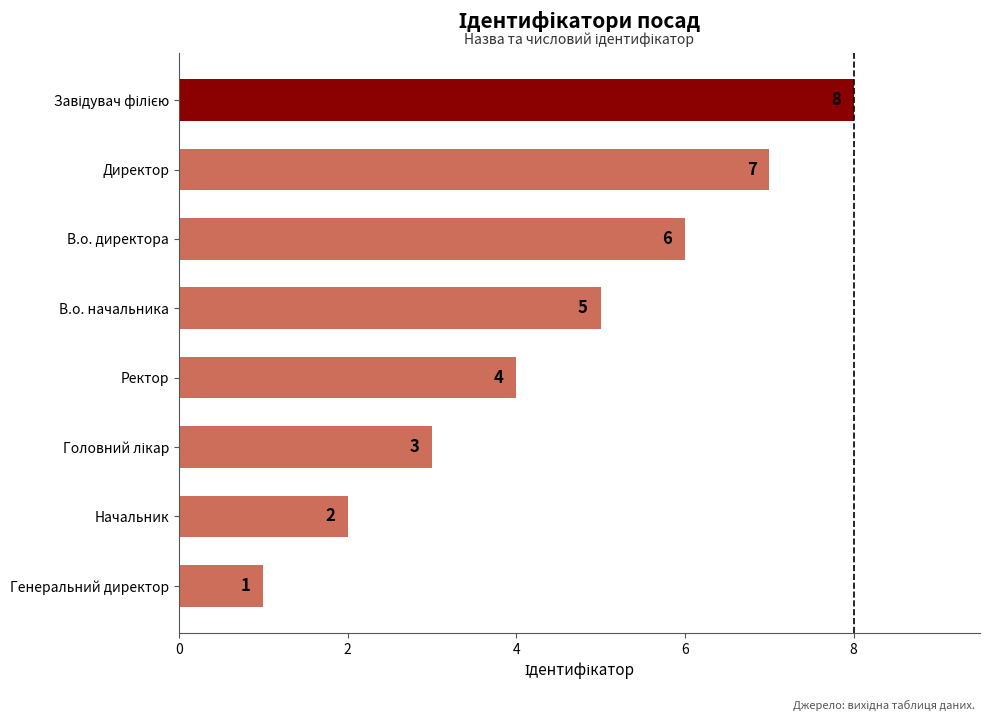

Is it true that the value at Генеральний директор is 1?

True